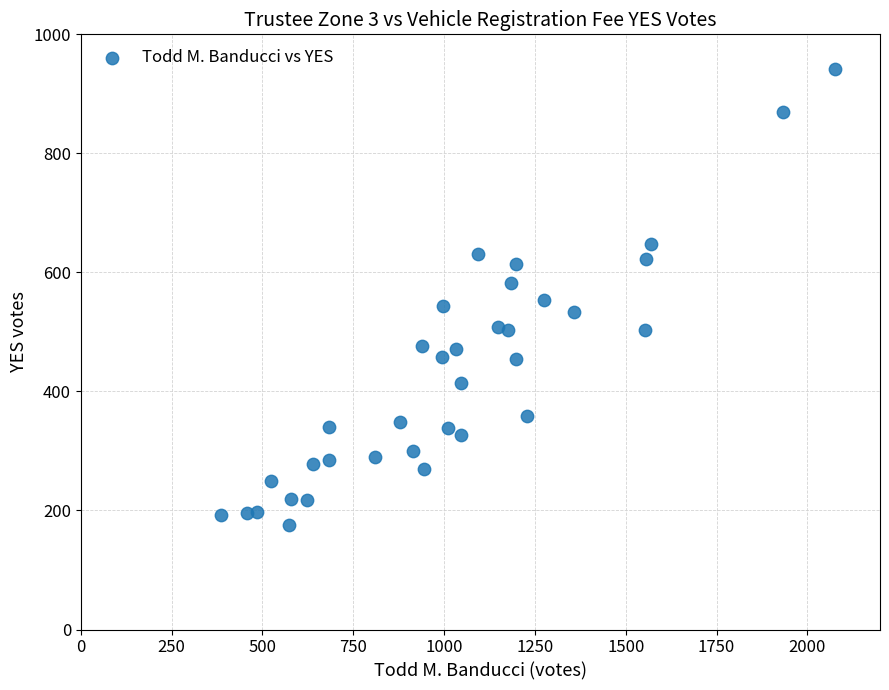

What is the range of Y values (max minus min)?

766